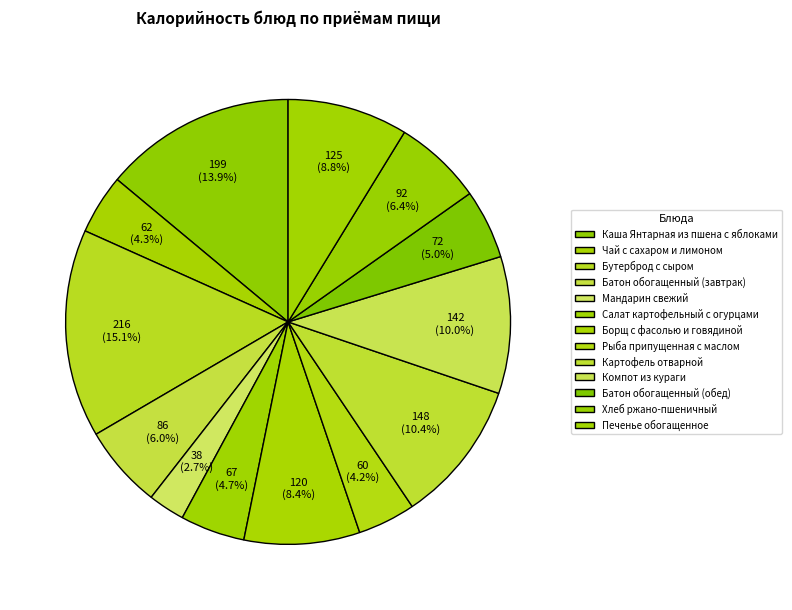

Does Рыба припущенная с маслом account for over 50% of the chart?

No